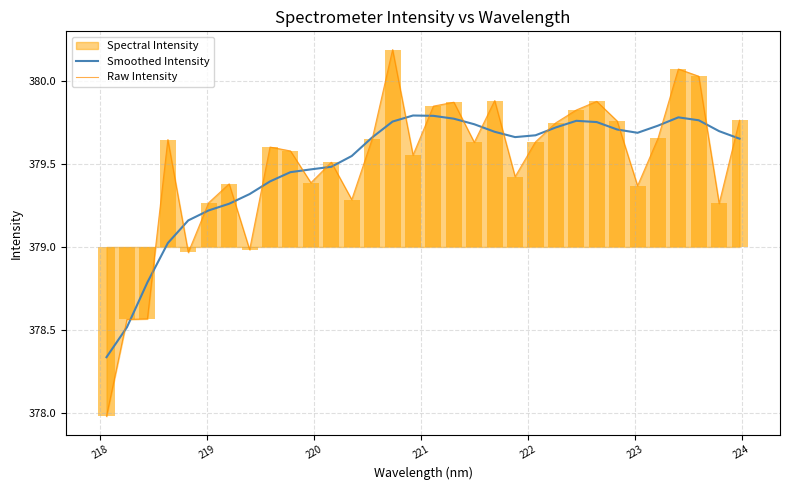

What is the minimum value for Raw Intensity?

378.0